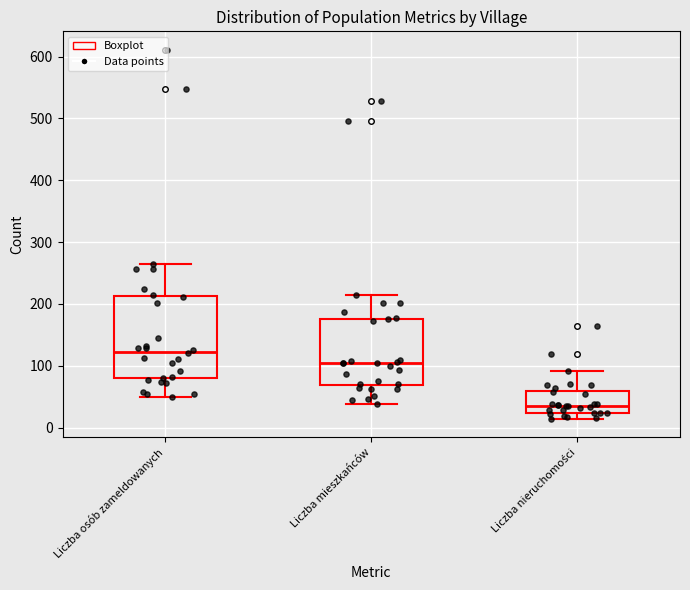

Where does the lower whisker of the box for Liczba mieszkańców end on the y-axis? The values are not printed on the chart, so give them approximately, as read against the axis.

40